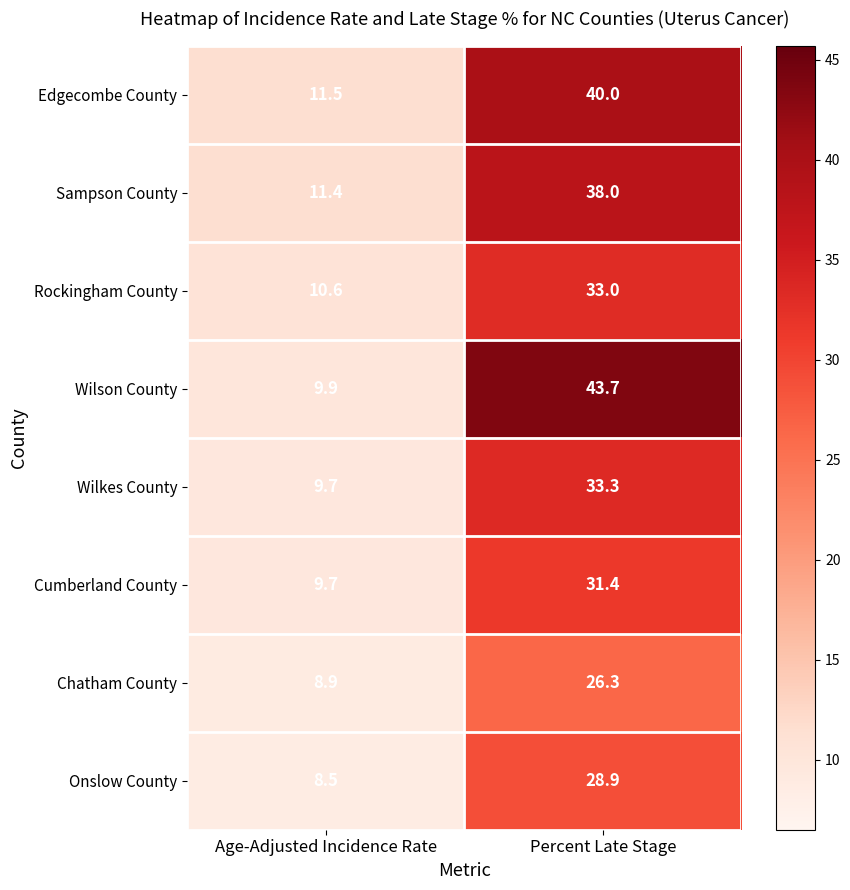

What is the total value across all series at Age-Adjusted Incidence Rate?

80.2